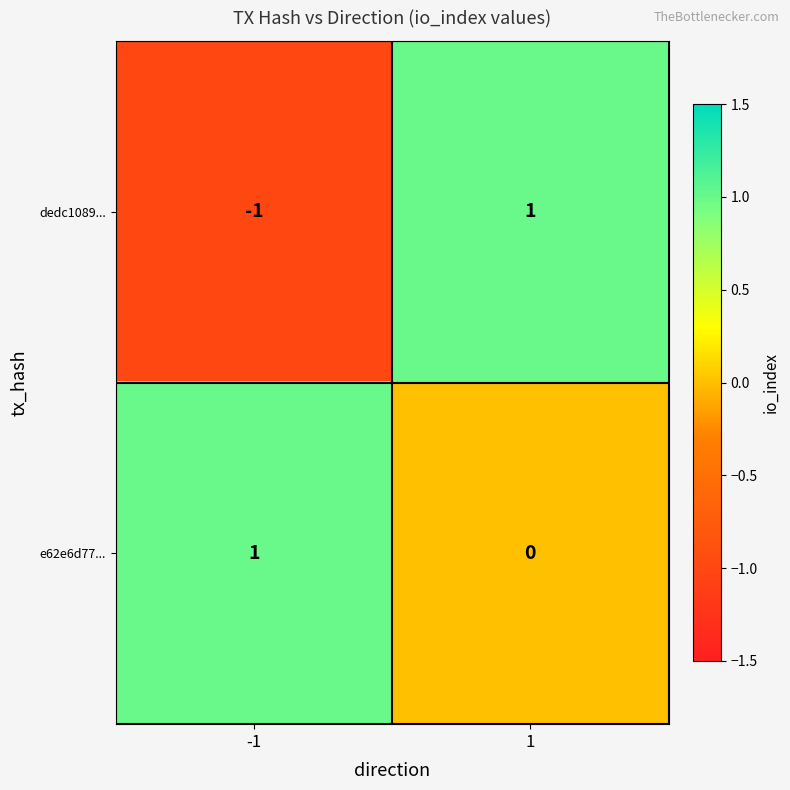

Rank the series by their average value, from lowest to highest.

dedc1089..., e62e6d77...